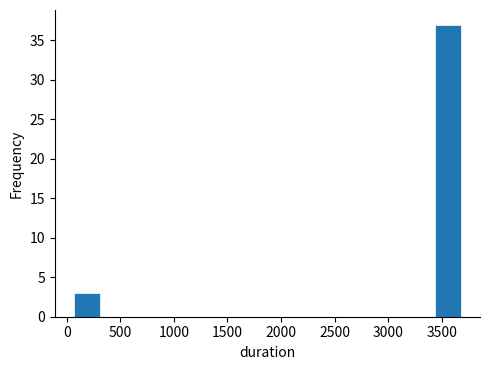

Which range on the x-axis has the tallest bar?

3450 to 3700